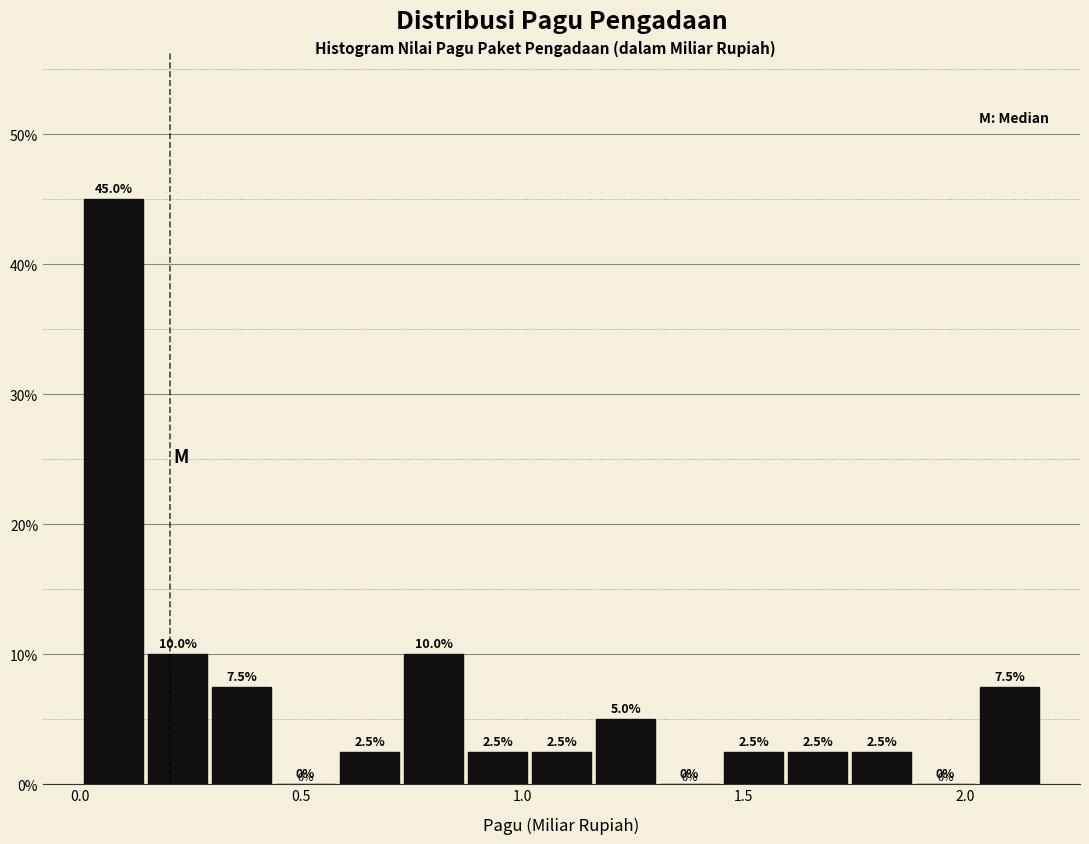

Around what value on the x-axis is the tallest bar? Give the approximate position of its centre, as read against the axis.

0.10